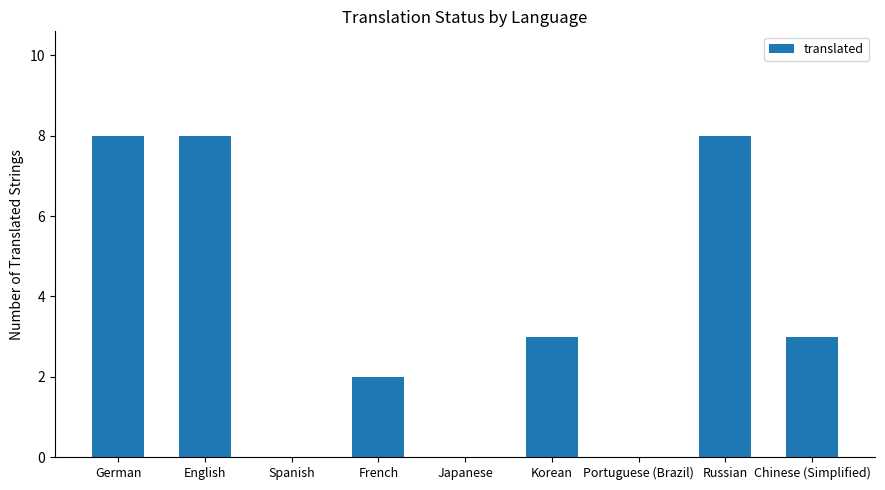

Reading right to left, transcribe all the data shown in this chart.

3	8	0	3	0	2	0	8	8